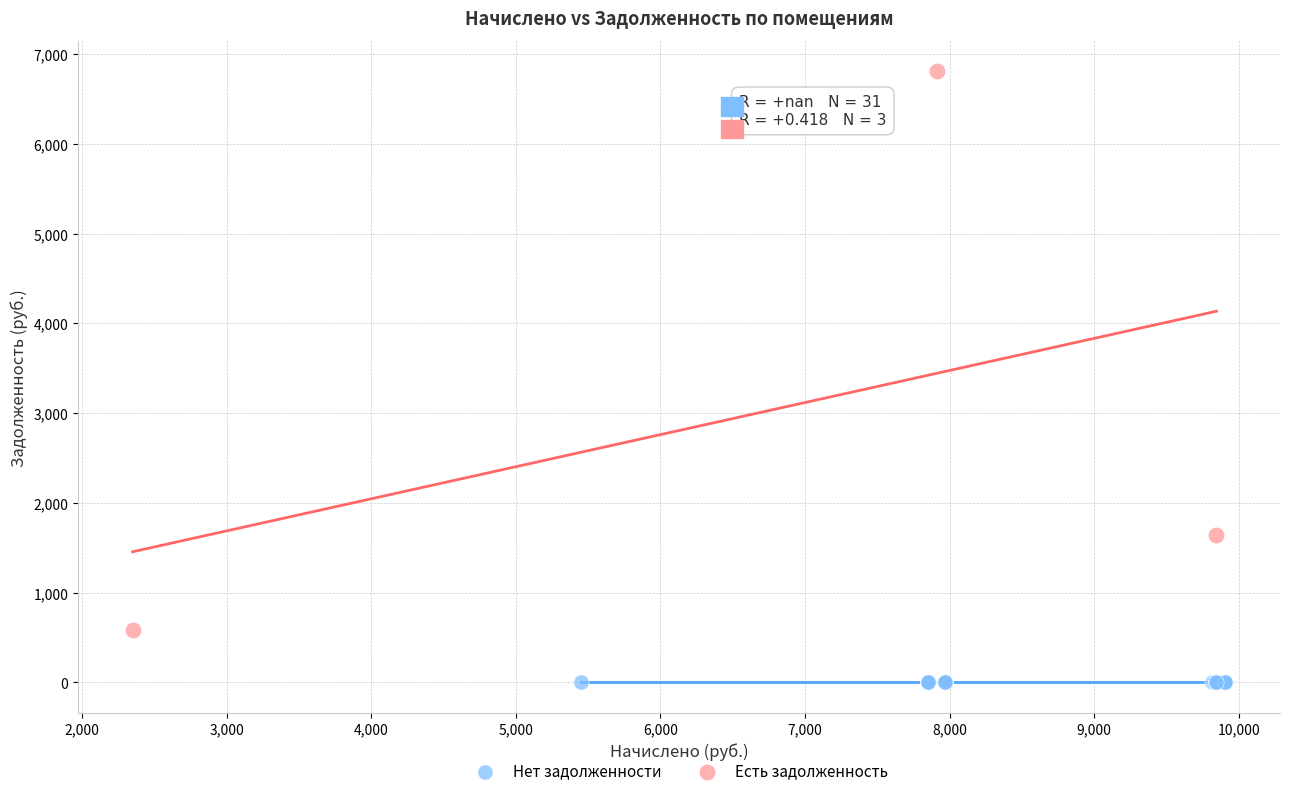

Which series contains the lowest Y value?

Нет задолженности